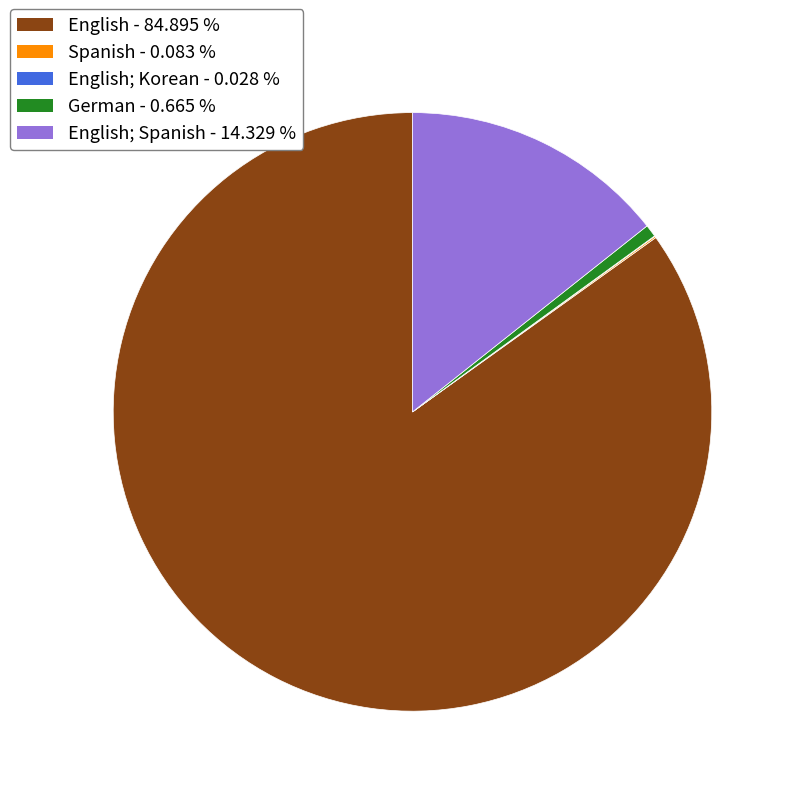

Is there a majority slice in this chart?

Yes